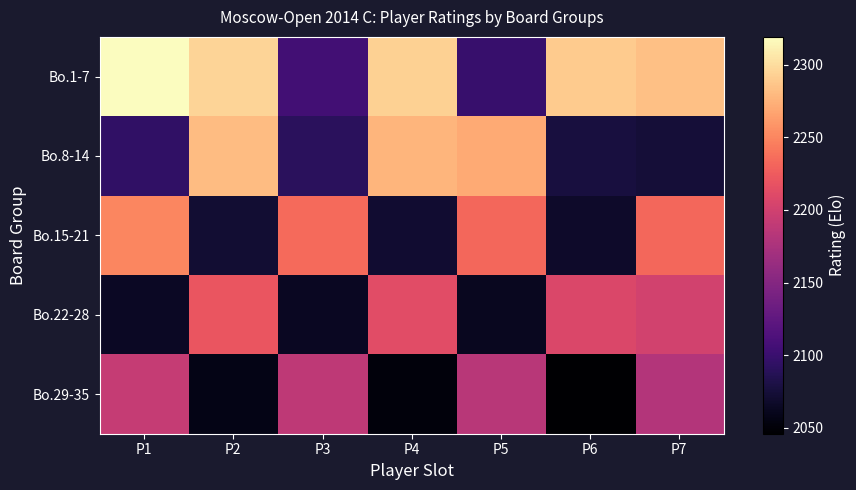

Which series has the largest range (max minus min)?

Bo.1-7